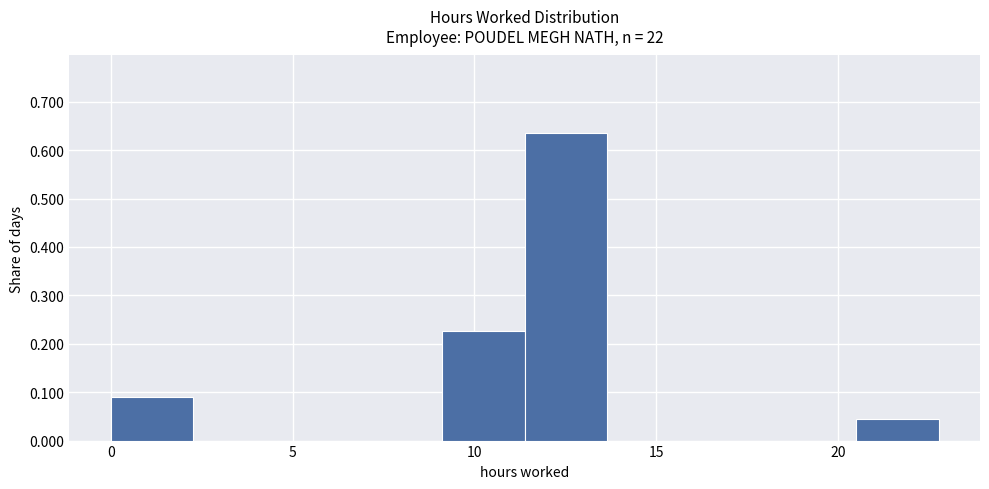

Reading left to right, list every bar in this chart as the range it spans on the x-axis followed by its height. Neither the bar edges nor the heights are printed on the chart, so give them approximately, as read against the axes.

0.0 to 2.5: 0.09
2.5 to 4.5: 0
4.5 to 7.0: 0
7.0 to 9.0: 0
9.0 to 11.5: 0.23
11.5 to 13.5: 0.64
13.5 to 16.0: 0
16.0 to 18.0: 0
18.0 to 20.5: 0
20.5 to 23.0: 0.05